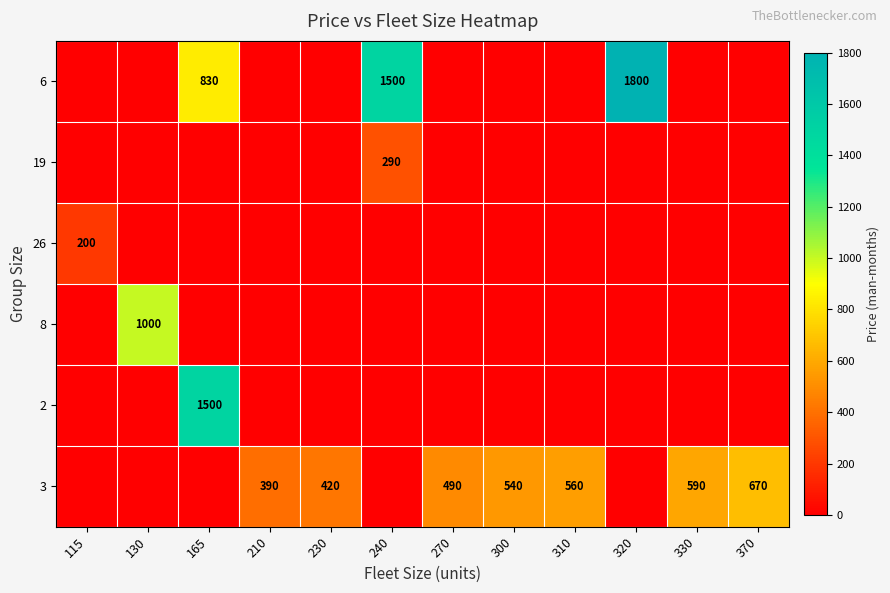

Is it true that 19 equals 290 at 240?

True